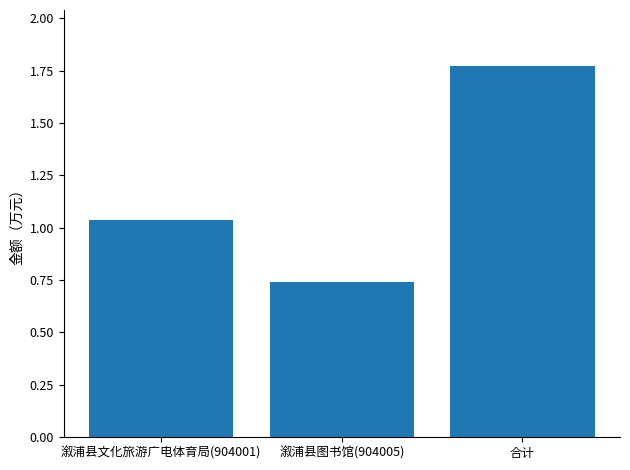

The chart shows a value of 1.6 at 溆浦县文化旅游广电体育局(904001). True or false?

False